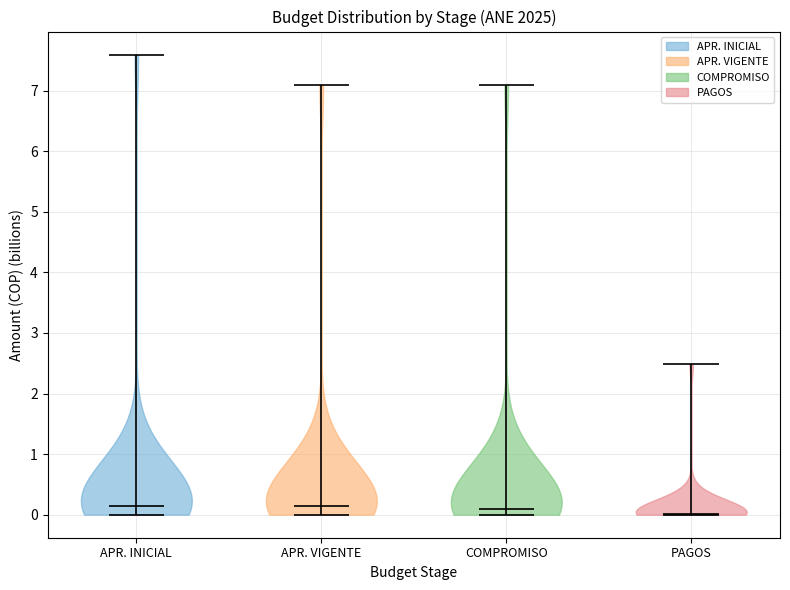

Where does the median line of the violin for COMPROMISO sit on the y-axis? The values are not printed on the chart, so give them approximately, as read against the axis.

0.1